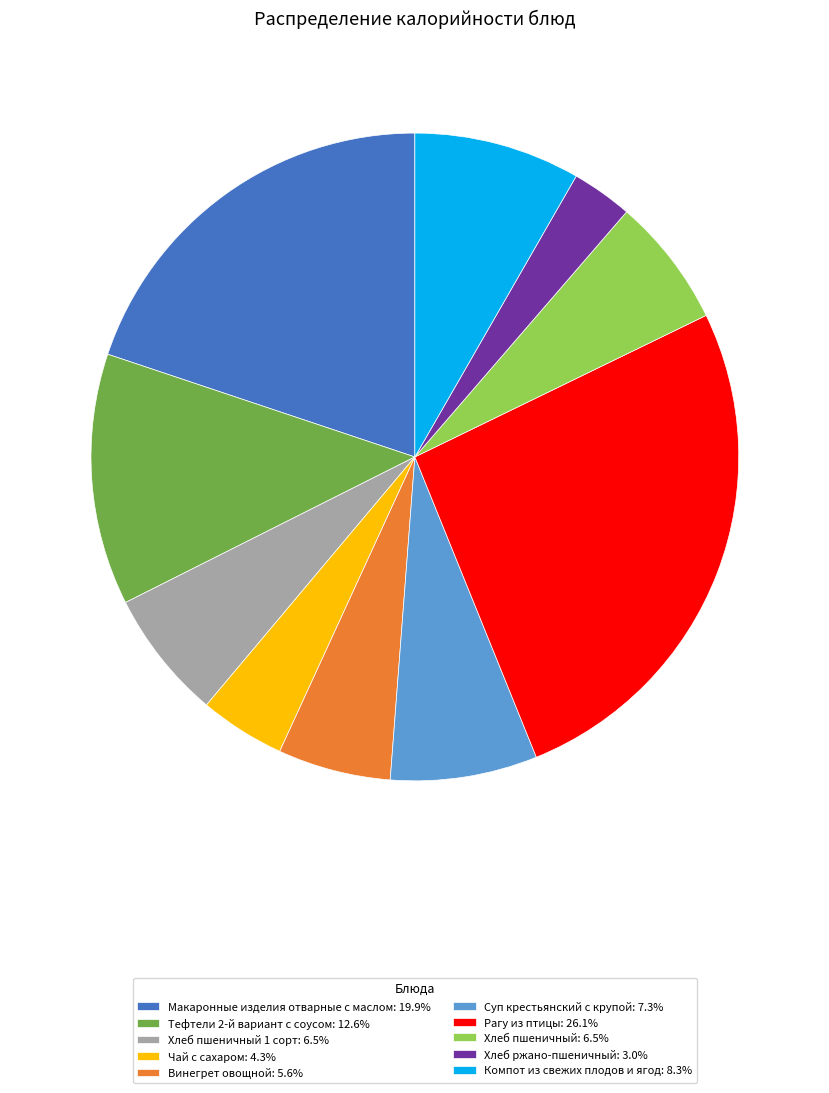

Combined, do Суп крестьянский с крупой: 7.3% and Тефтели 2-й вариант с соусом: 12.6% account for over 50%?

No